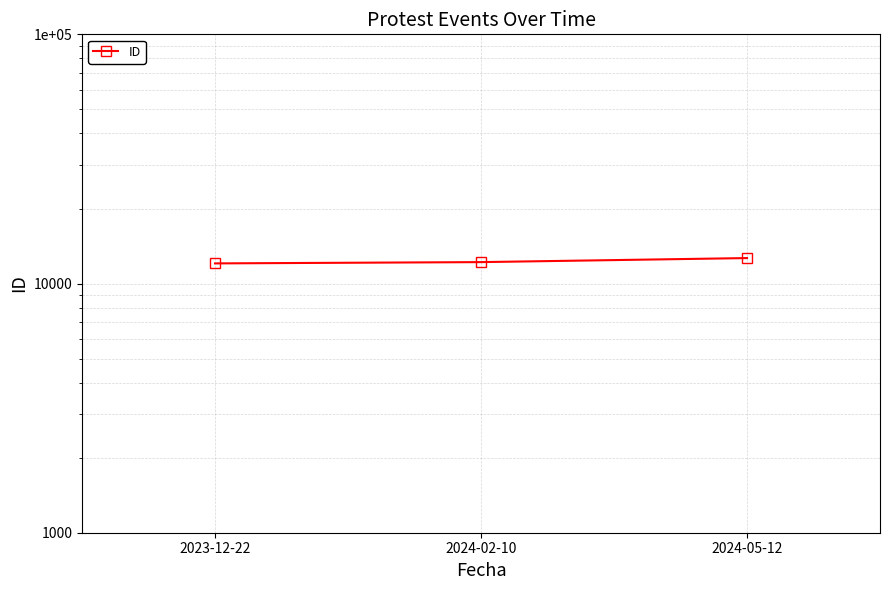

Rank the categories by value from lowest to highest.

2023-12-22, 2024-02-10, 2024-05-12